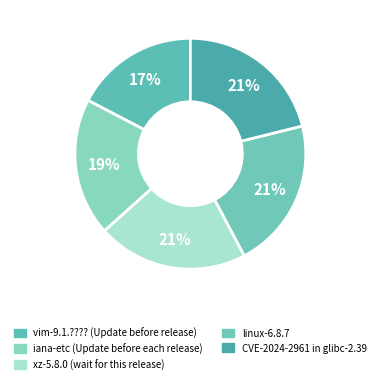

Is it true that vim-9.1.???? (Update before release) is 17% of the pie?

True